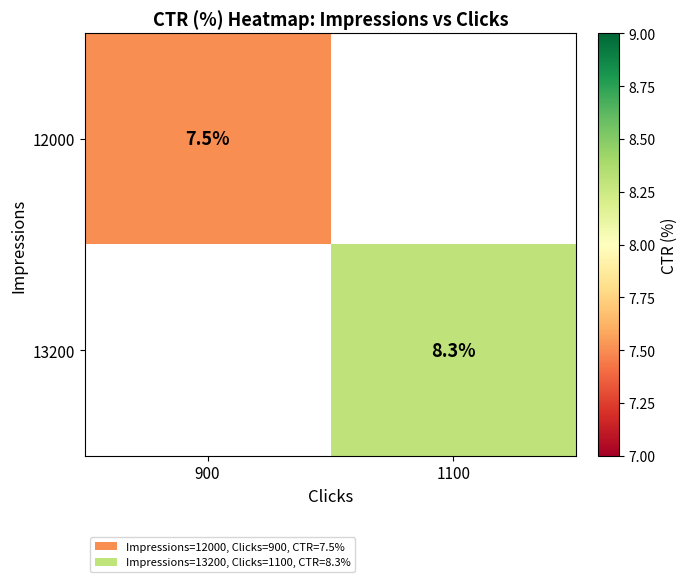

Is it true that 12000 equals 11.8 at 900?

False